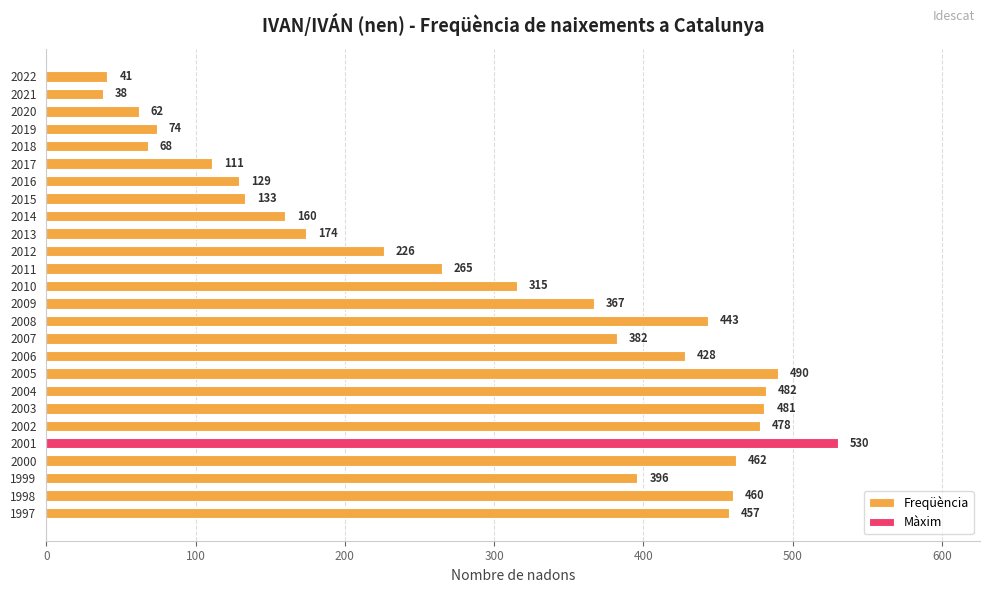

Are the bars horizontal?

Yes